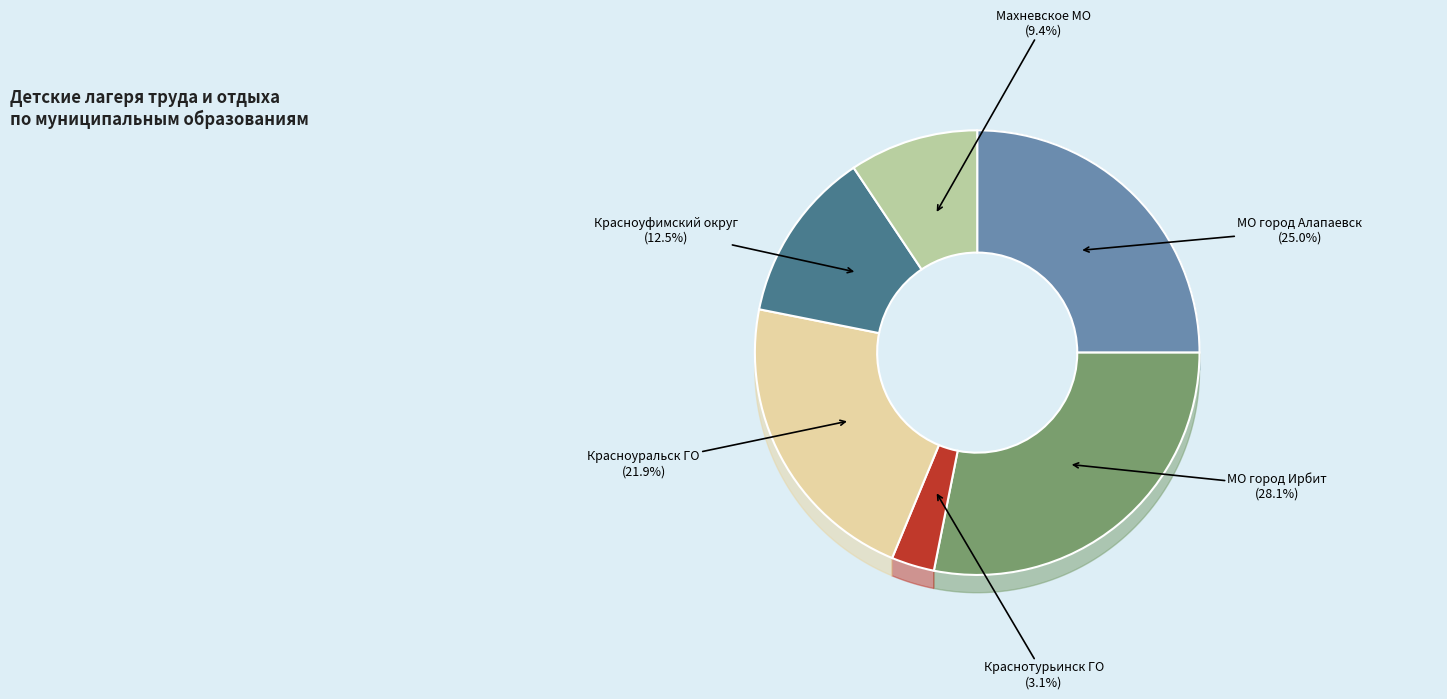

Does МО город Ирбит account for over 50% of the chart?

No